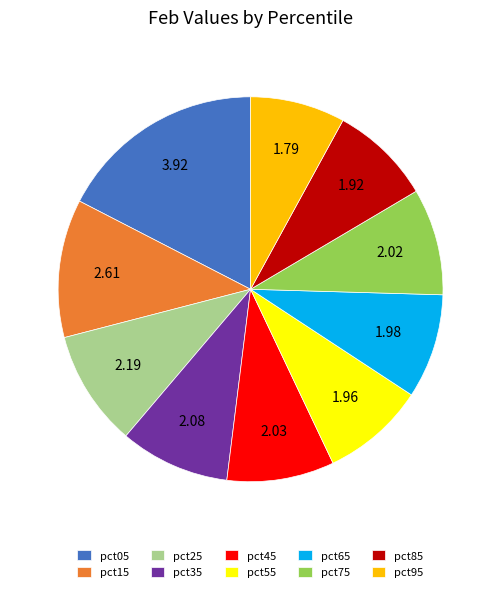

Does any single category account for the majority?

No